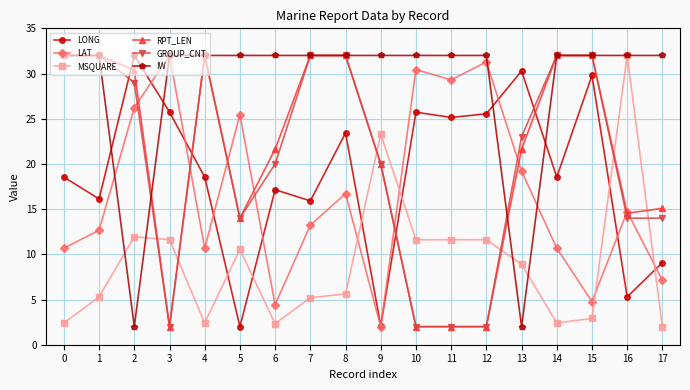

Is this an area chart (filled region under the line)?

No